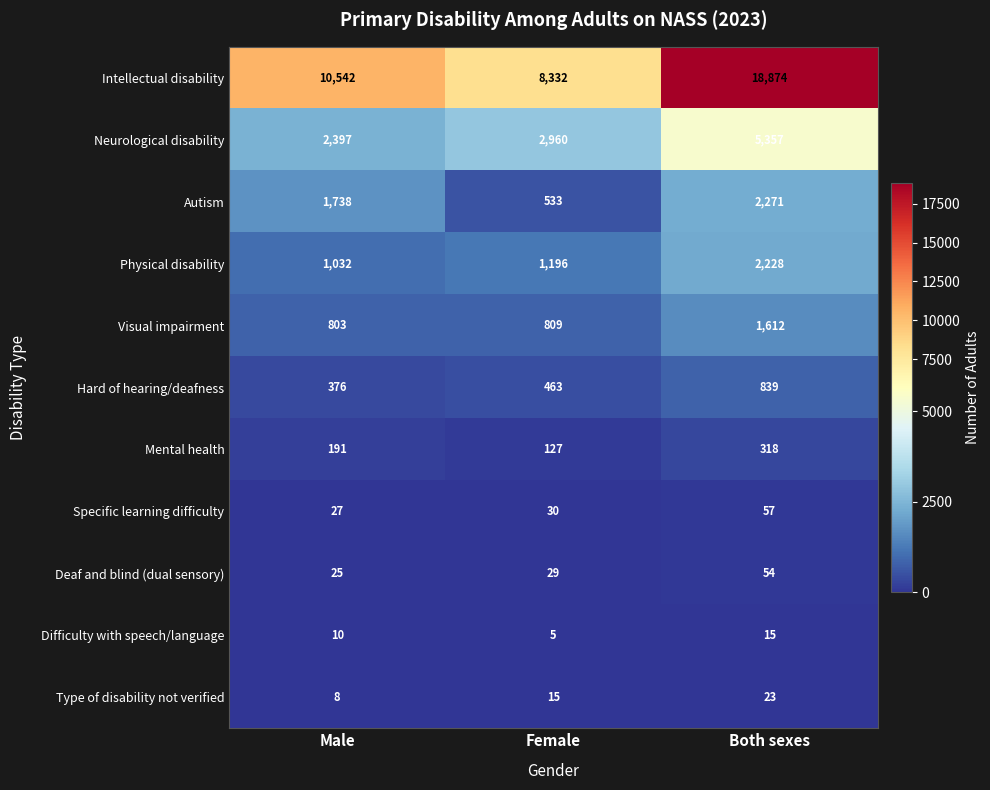

Rank the series at Female from highest to lowest value.

Intellectual disability, Neurological disability, Physical disability, Visual impairment, Autism, Hard of hearing/deafness, Mental health, Specific learning difficulty, Deaf and blind (dual sensory), Type of disability not verified, Difficulty with speech/language